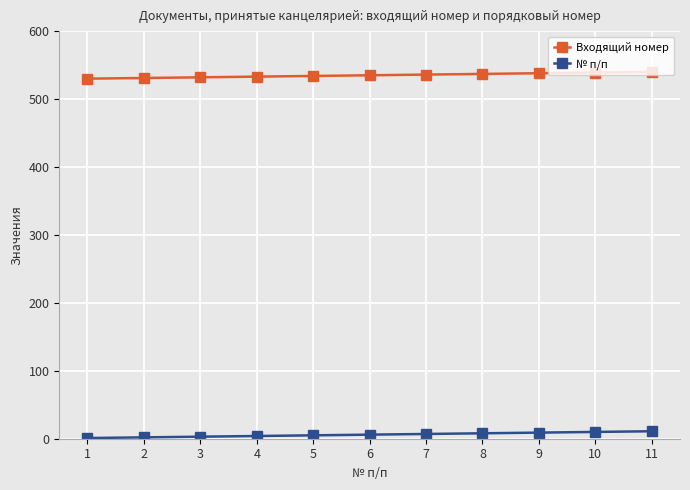

True or false: Входящий номер and № п/п intersect in this chart.

False